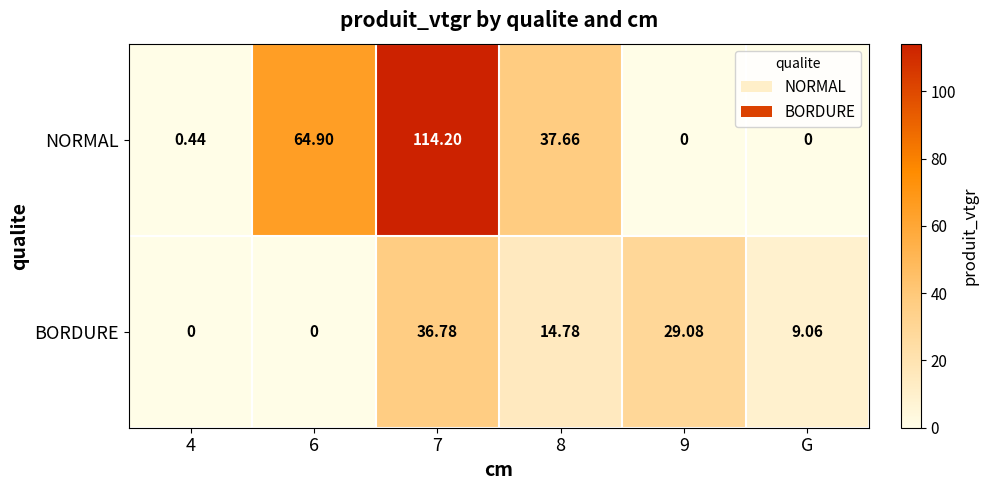

List the series in order of their overall mean, lowest first.

BORDURE, NORMAL